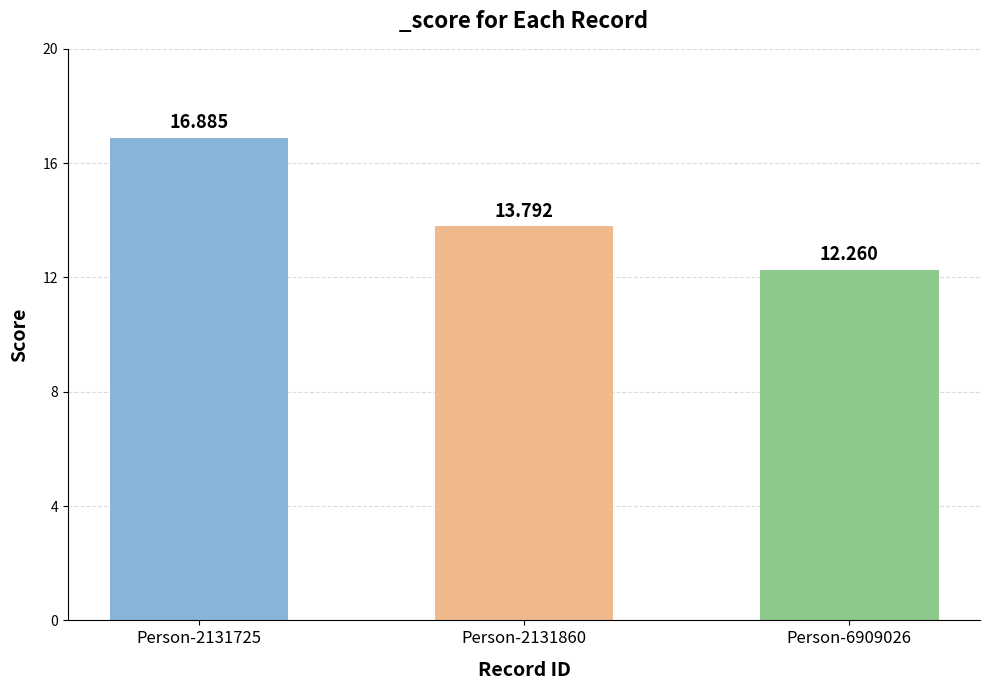

Are the bars grouped side by side (vs. stacked)?

No